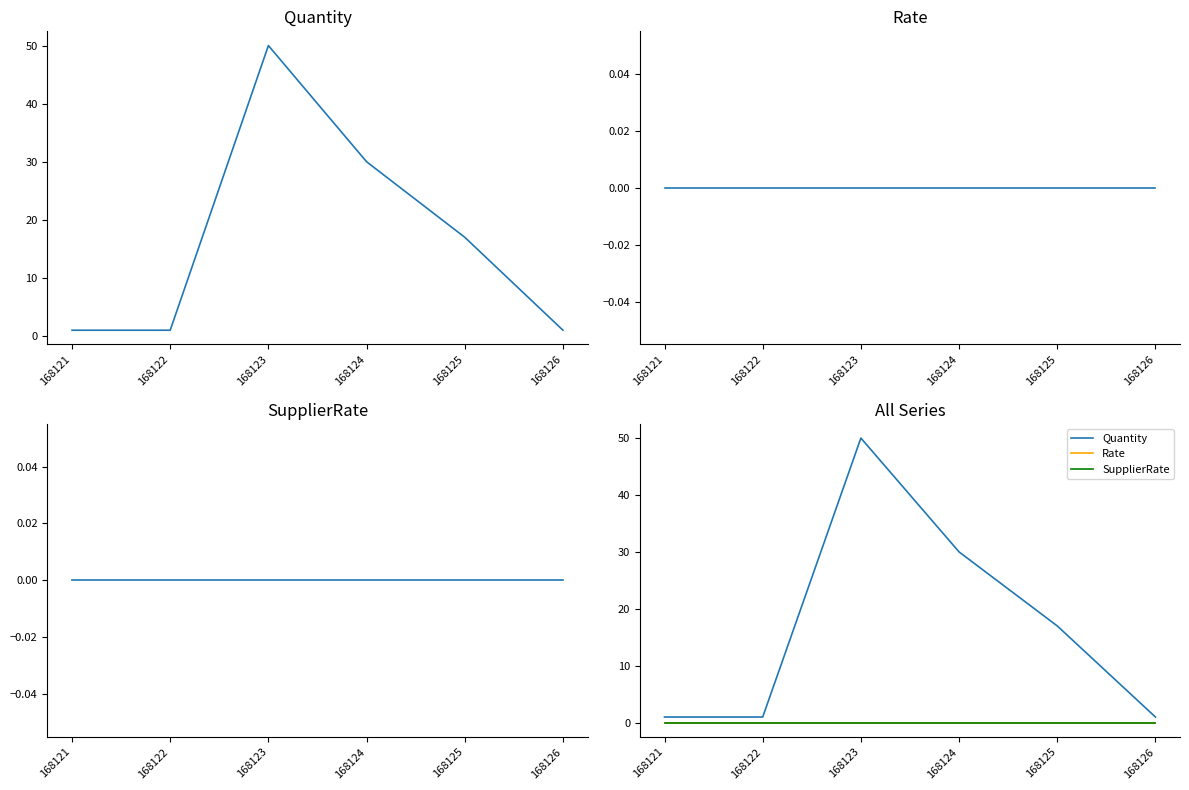

Is the value of Rate at 168121 greater than the value of SupplierRate at 168124?

No